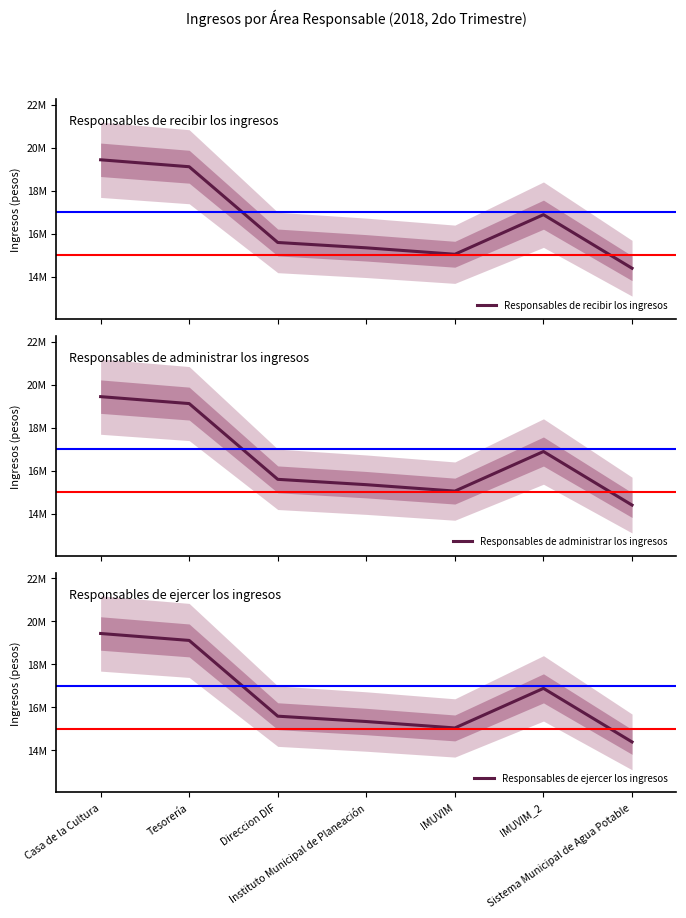

Which series has the largest total across all categories?

Responsables de recibir los ingresos